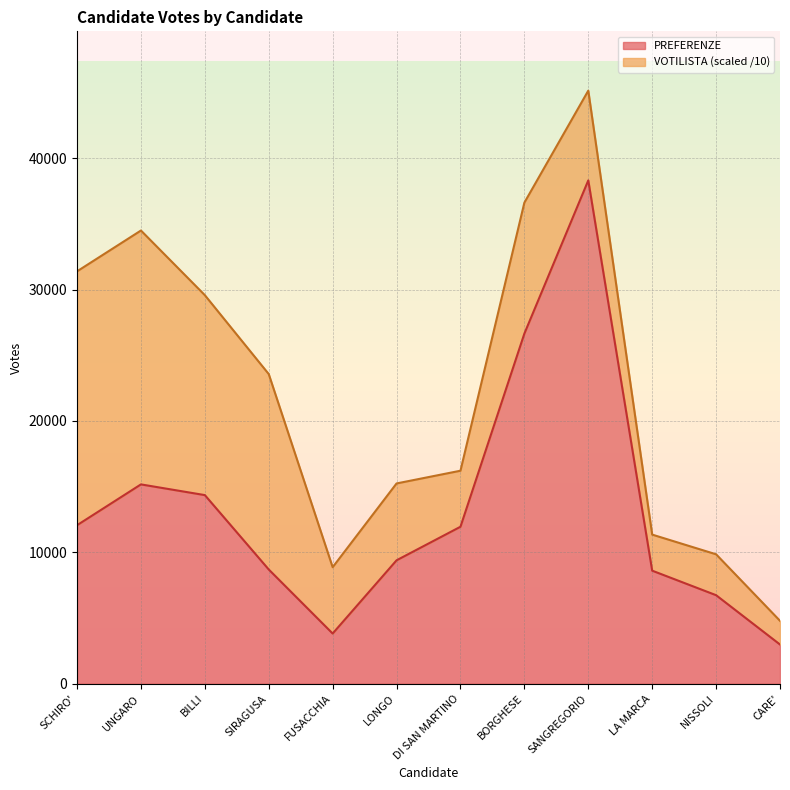

Rank the categories by value from lowest to highest.

CARE', FUSACCHIA, NISSOLI, LA MARCA, SIRAGUSA, LONGO, DI SAN MARTINO, SCHIRO', BILLI, UNGARO, BORGHESE, SANGREGORIO